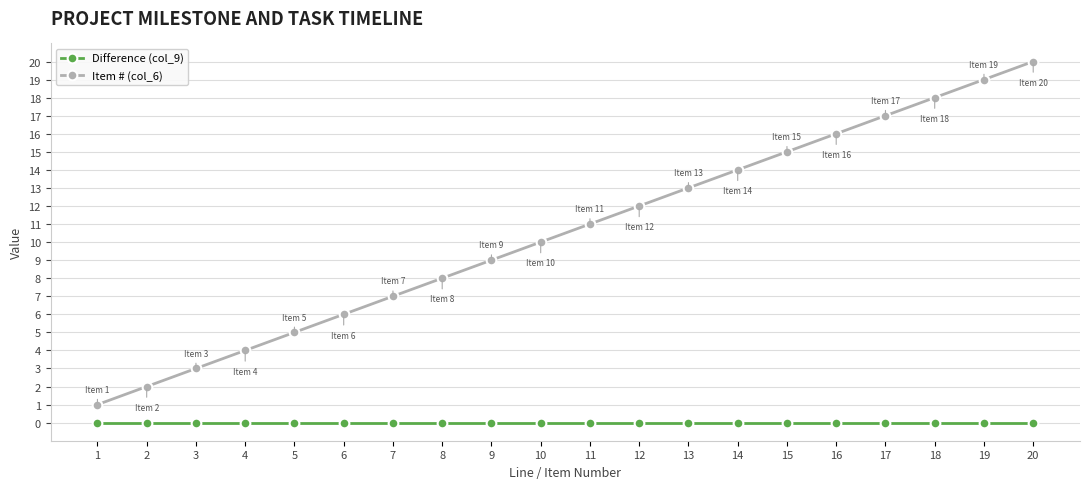

Reading left to right, transcribe all the data shown in this chart.

Difference (col_9): 0	0	0	0	0	0	0	0	0	0	0	0	0	0	0	0	0	0	0	0
Item # (col_6): 1	2	3	4	5	6	7	8	9	10	11	12	13	14	15	16	17	18	19	20